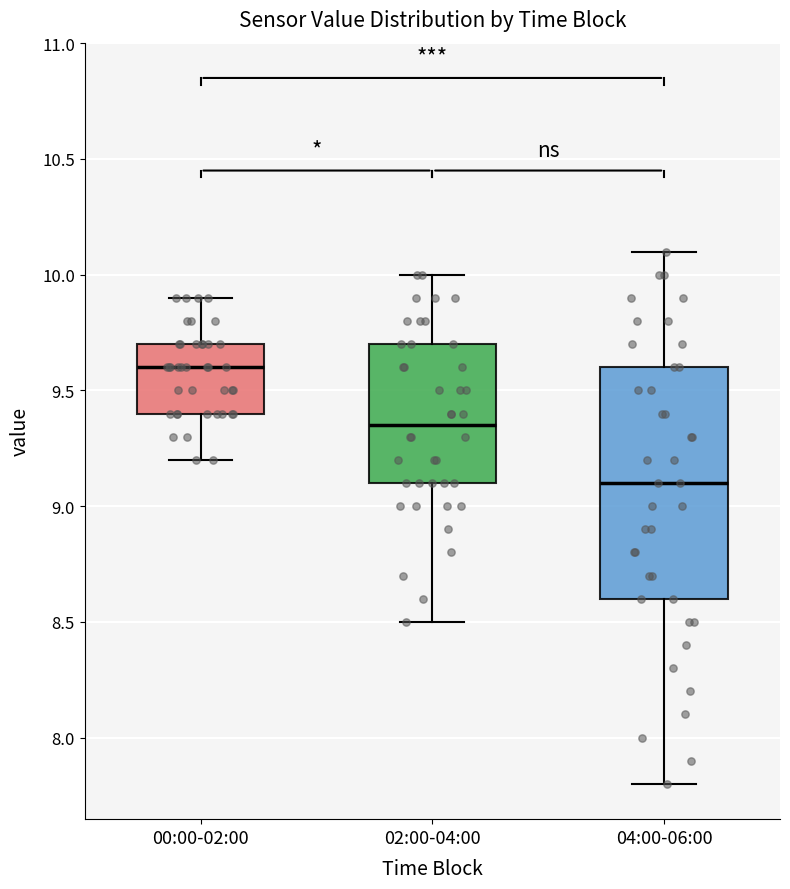

Which box's median line is the highest?

00:00-02:00